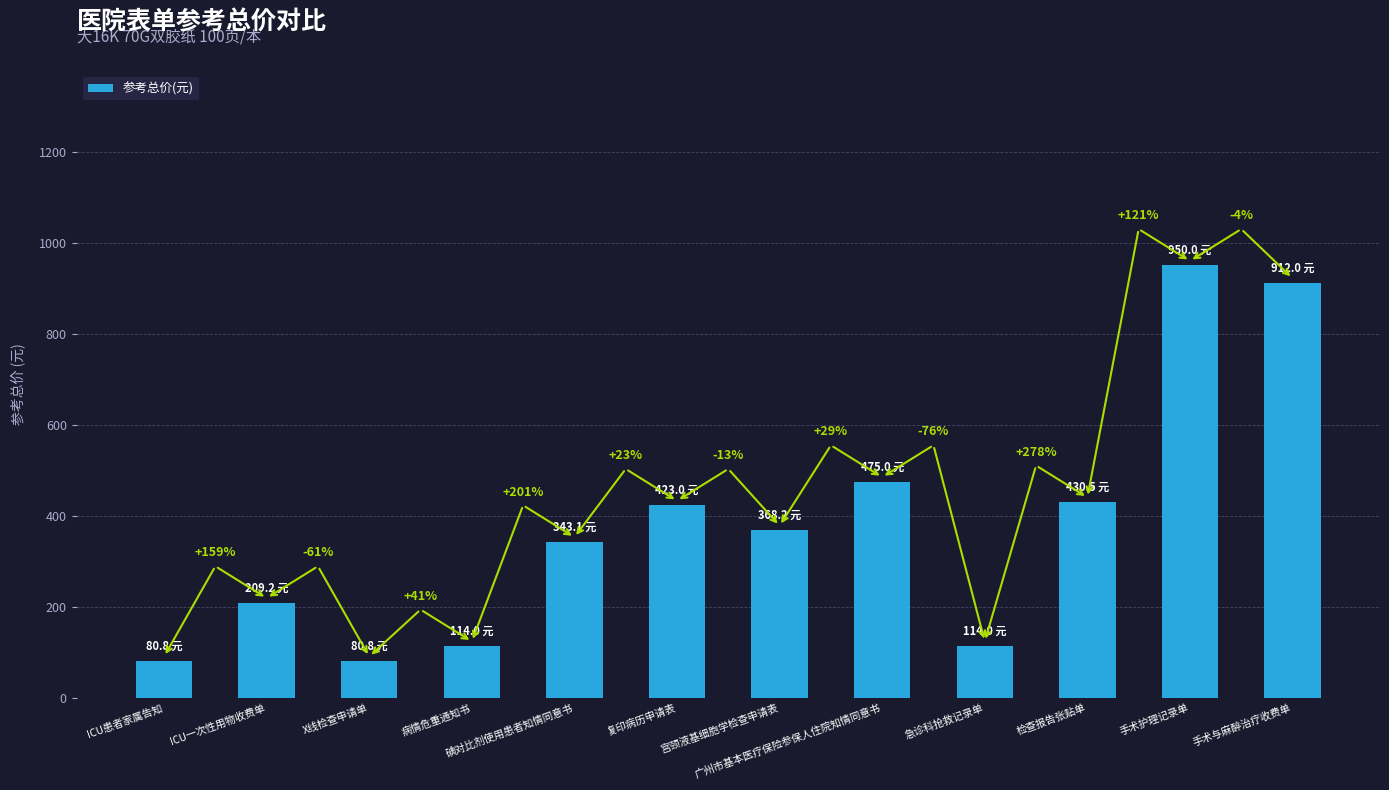

What is the sum of the values at 急诊科抢救记录单 and 碘对比剂使用患者知情同意书?

457.1